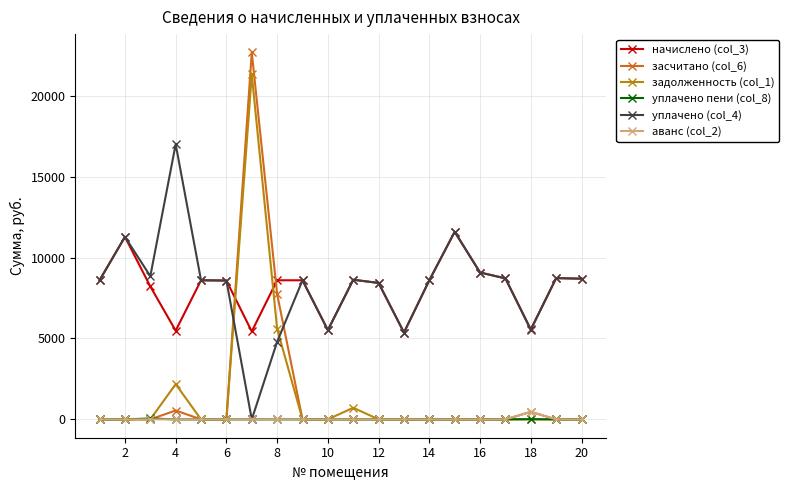

Which series has the widest spread of values?

засчитано (col_6)